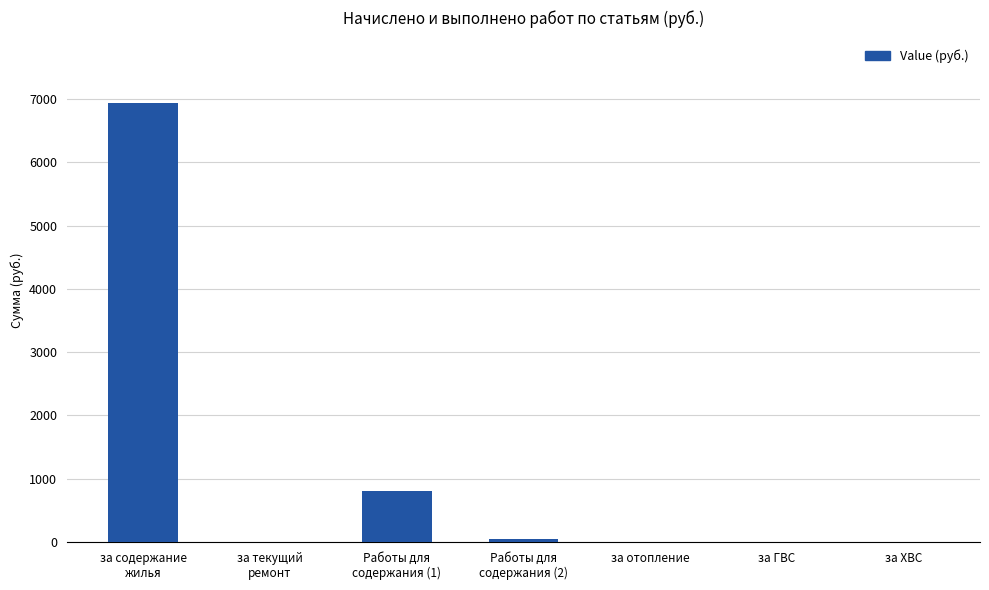

The value at за ХВС is 0.0. True or false?

True